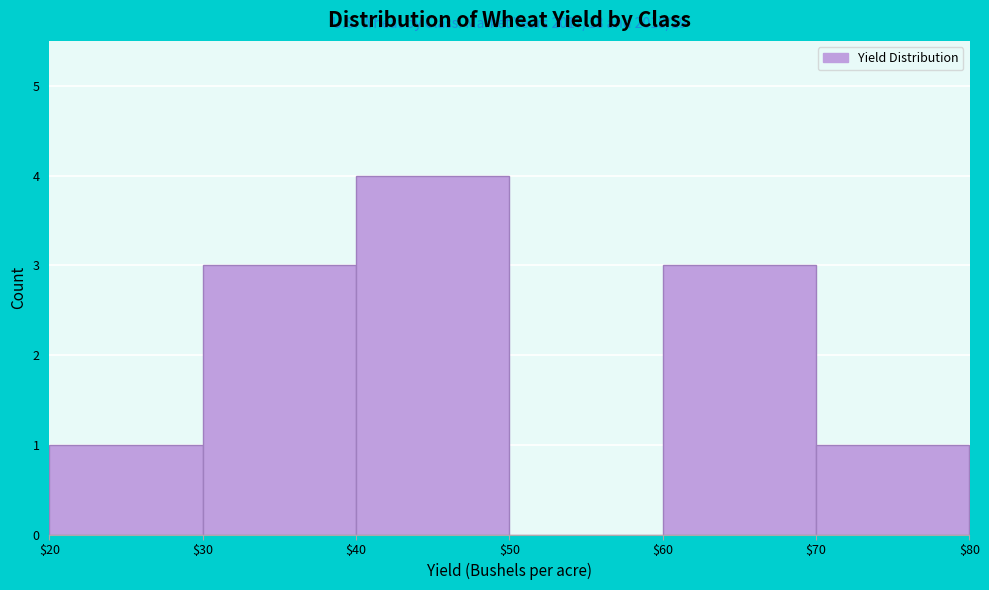

Which range on the x-axis has the tallest bar?

$40 to $50